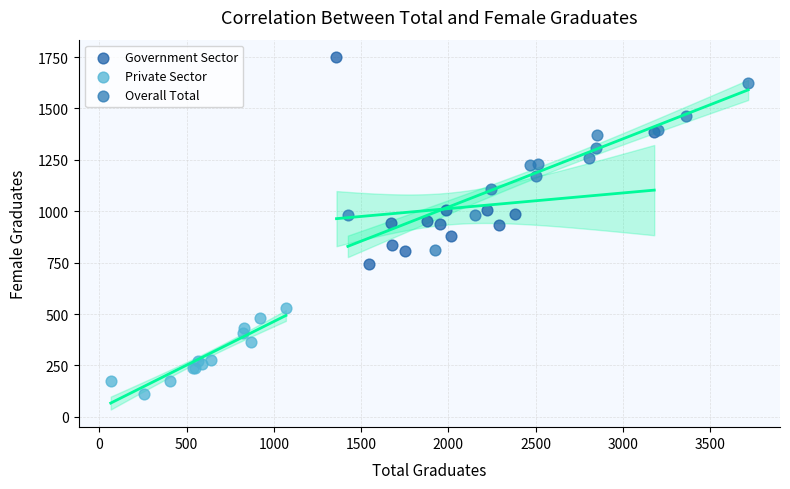

Which series reaches the minimum Y coordinate?

Private Sector